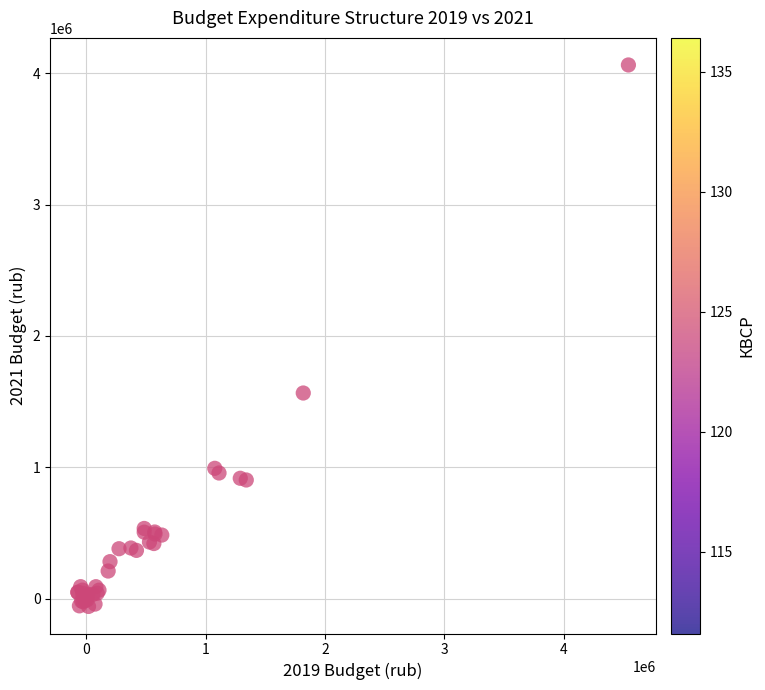

What Y value in the scatter plot is closest to 2001516?

1565100.5